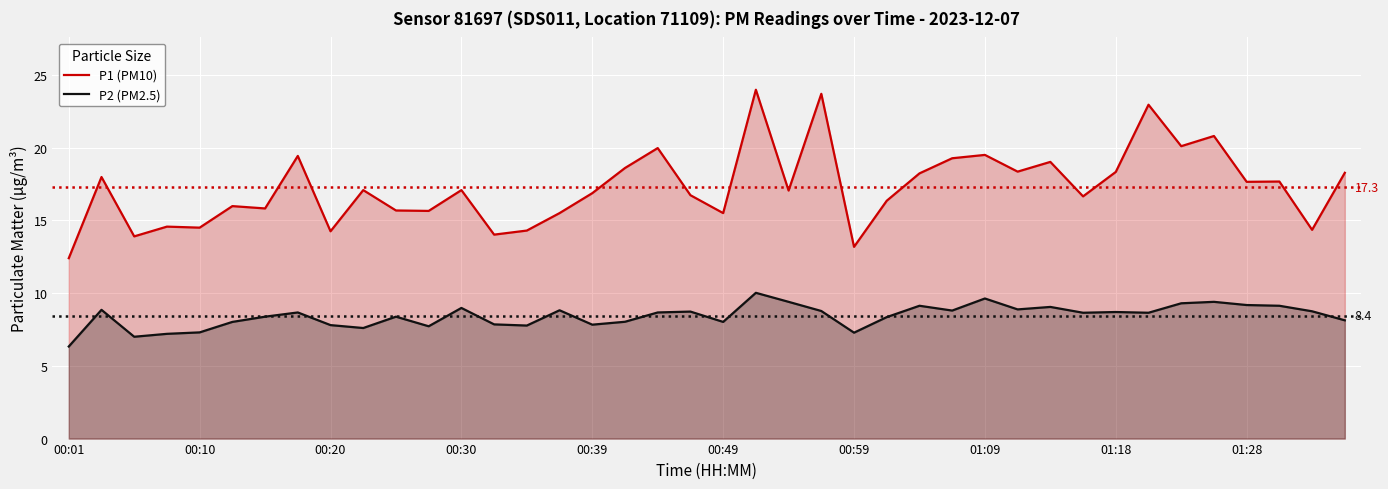

What is the difference between the maximum and minimum values in the P1 (PM10) series?

11.6